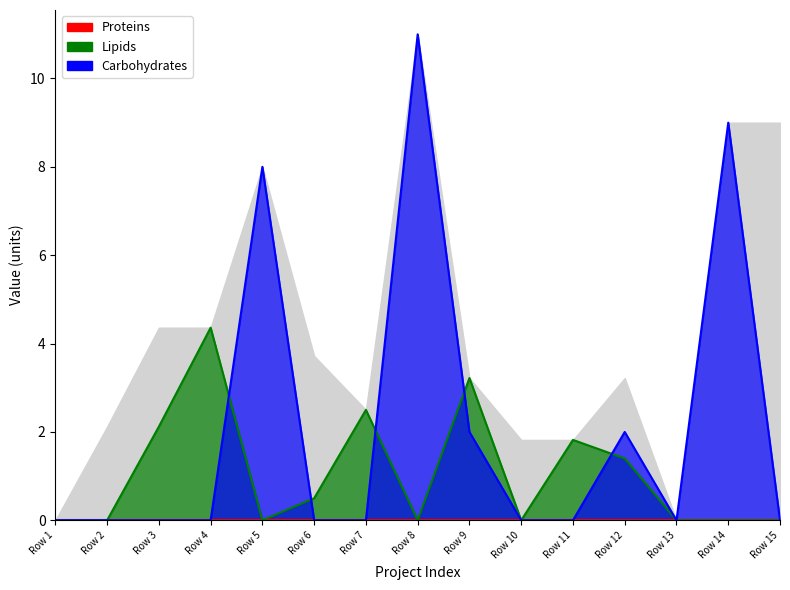

True or false: Range_low and Carbohydrates cross at least once.

False